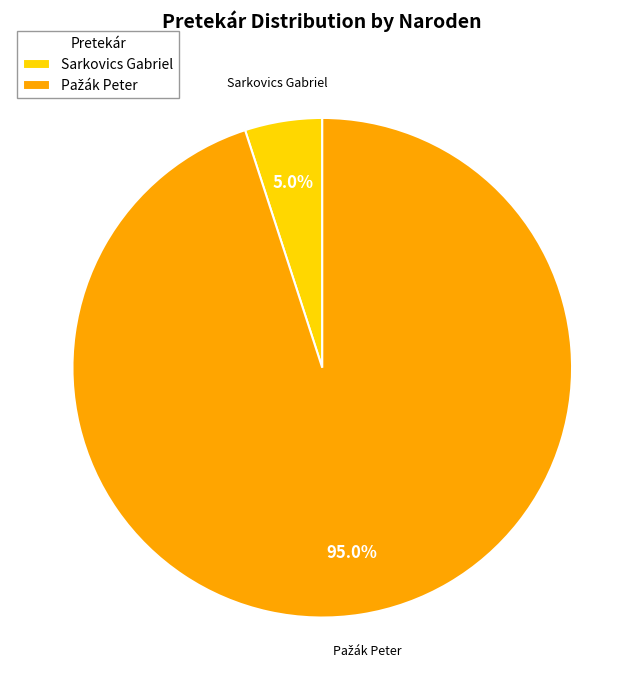

Which slice is the smallest?

Sarkovics Gabriel